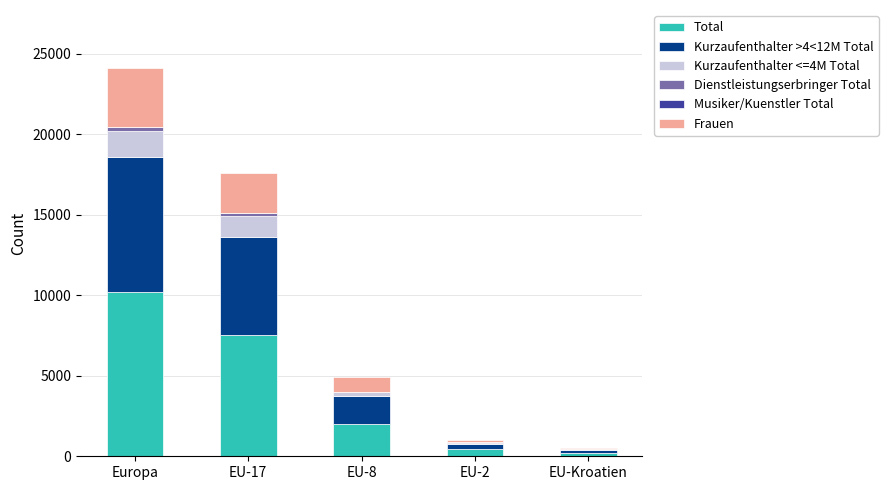

At which label is Total closest to 5224?

EU-17